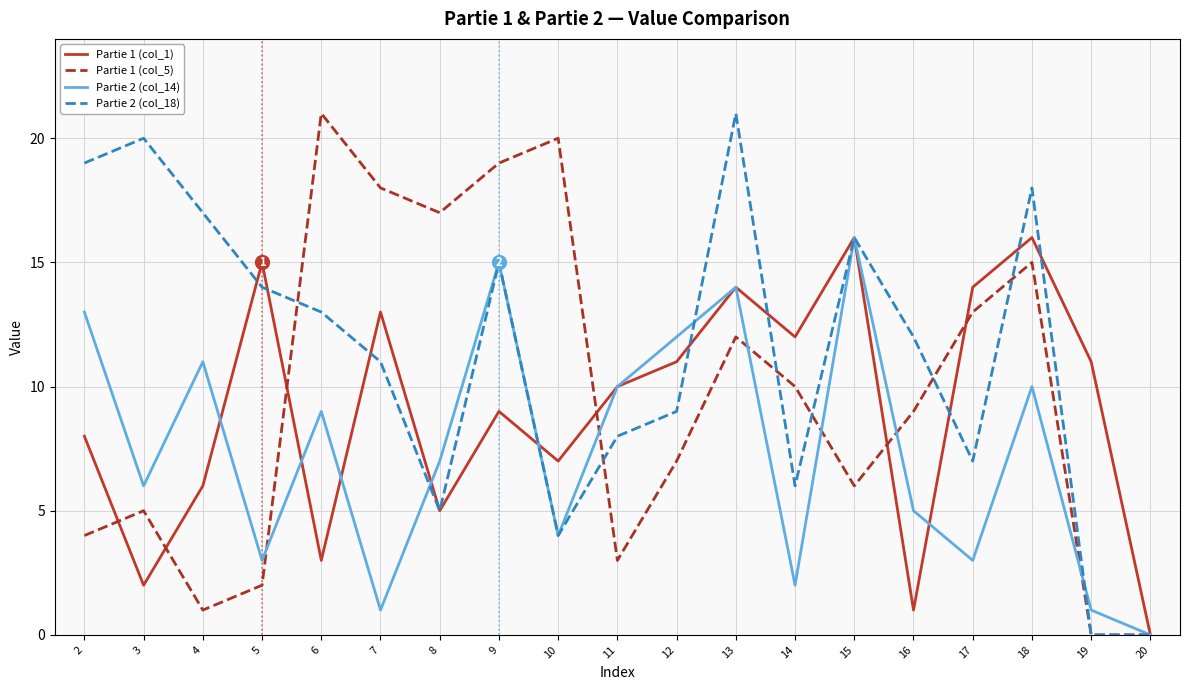

The value of Partie 2 (col_18) at 5 is 7. True or false?

False